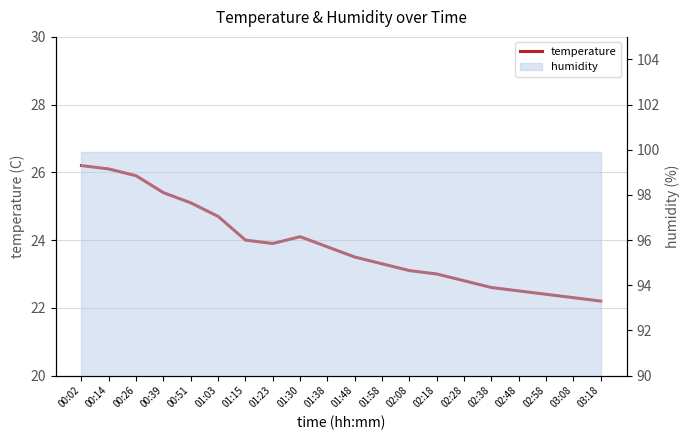

Rank the categories by value from lowest to highest.

03:18, 03:08, 02:58, 02:48, 02:38, 02:28, 02:18, 02:08, 01:58, 01:48, 01:38, 01:23, 01:15, 01:30, 01:03, 00:51, 00:39, 00:26, 00:14, 00:02